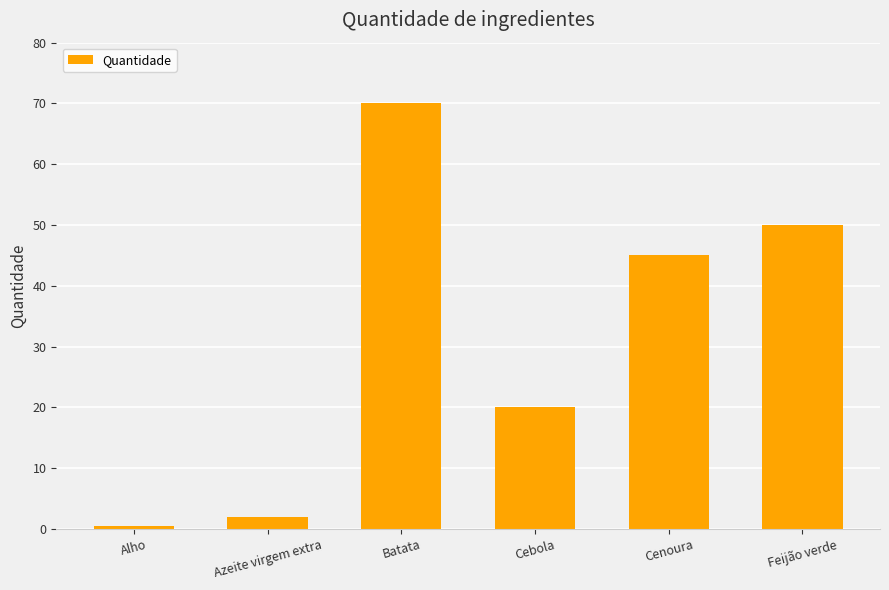

What is the sum of all values?

187.5